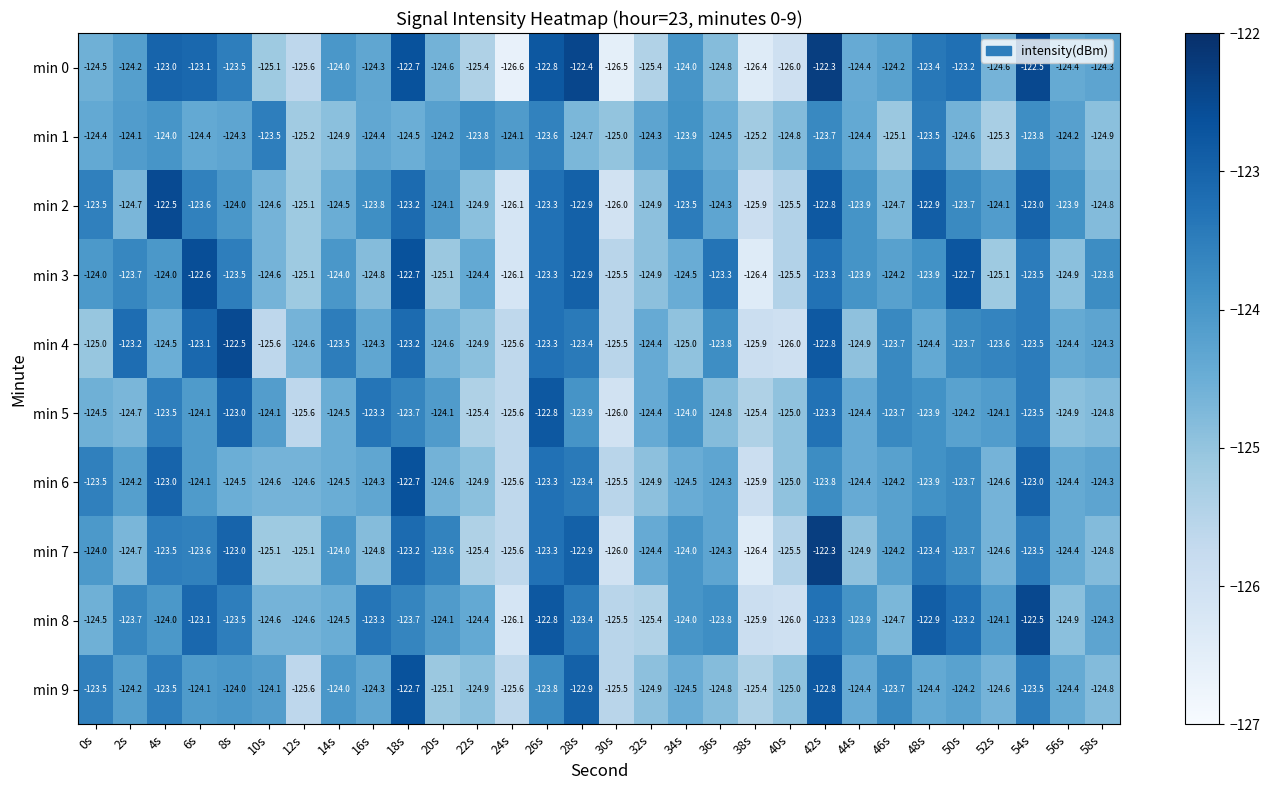

What is the average value of the min 6 series?

-124.3